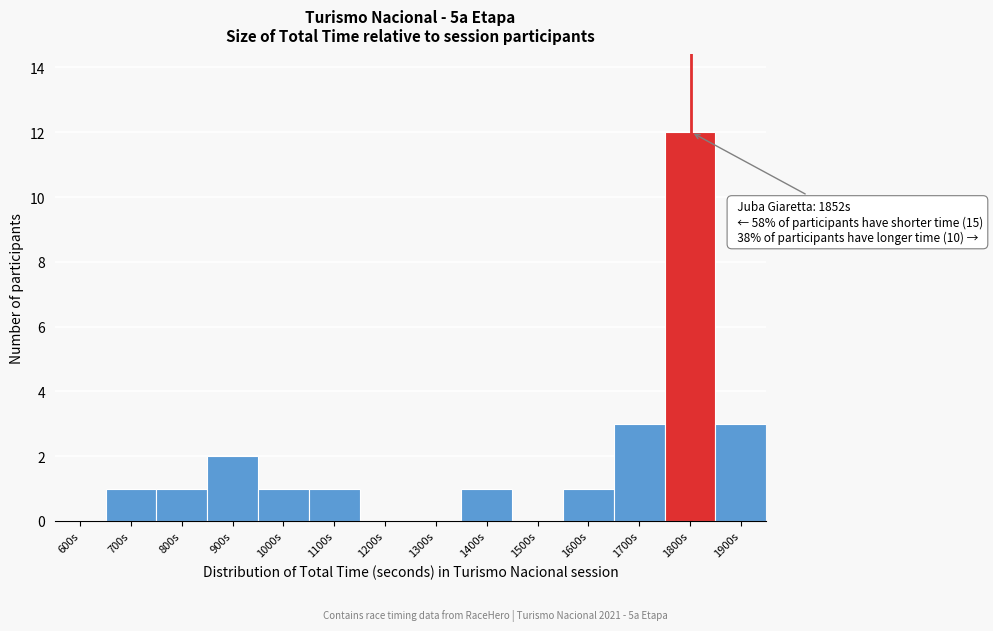

Reading right to left, list all the values displayed in this chart.

1900s=3	1800s=12	1700s=3	1600s=1	1500s=0	1400s=1	1300s=0	1200s=0	1100s=1	1000s=1	900s=2	800s=1	700s=1	600s=0